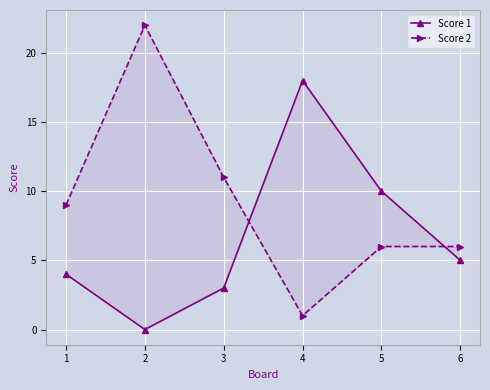

At which category does the chart reach its peak across all series?

2